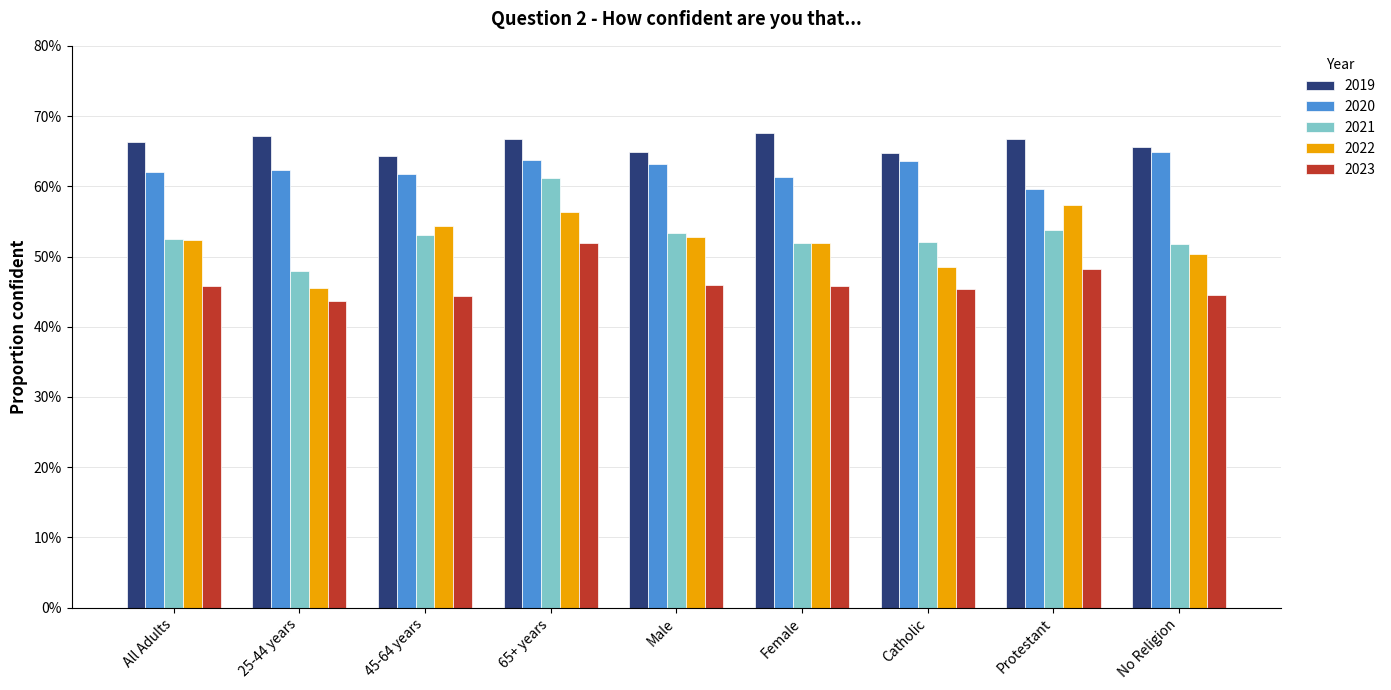

The value of 2021 at Male is 0.7. True or false?

False